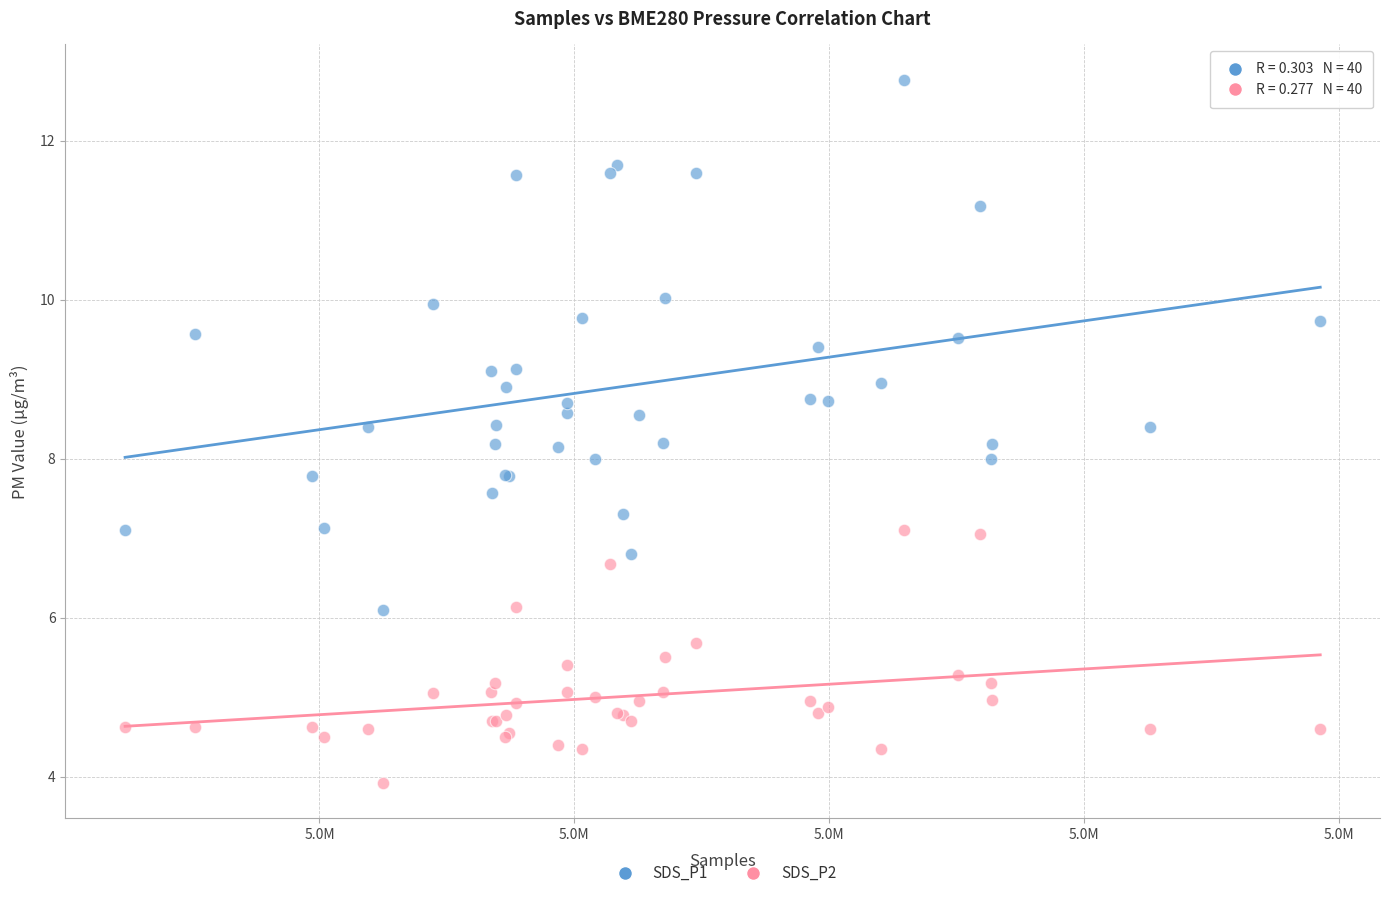

Which series has the widest spread of Y values?

SDS_P1